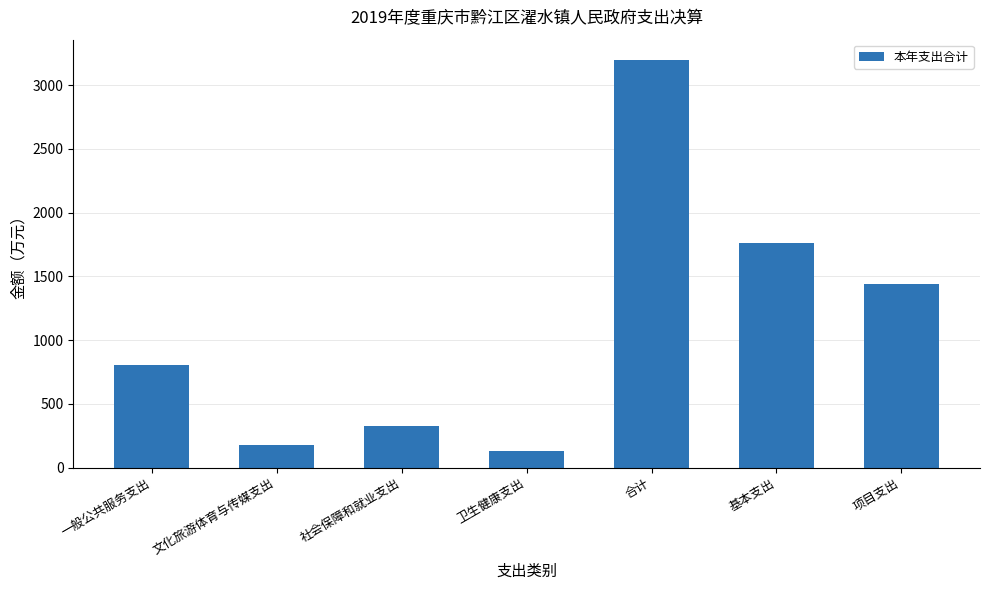

Does the chart contain any negative values?

No